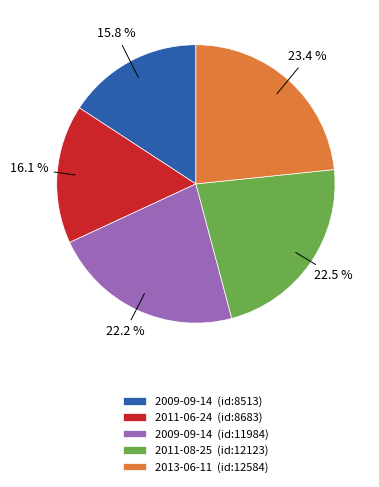

Combined, what portion of the pie is 2009-09-14 (id:8513) and 2009-09-14 (id:11984)?

38.0%